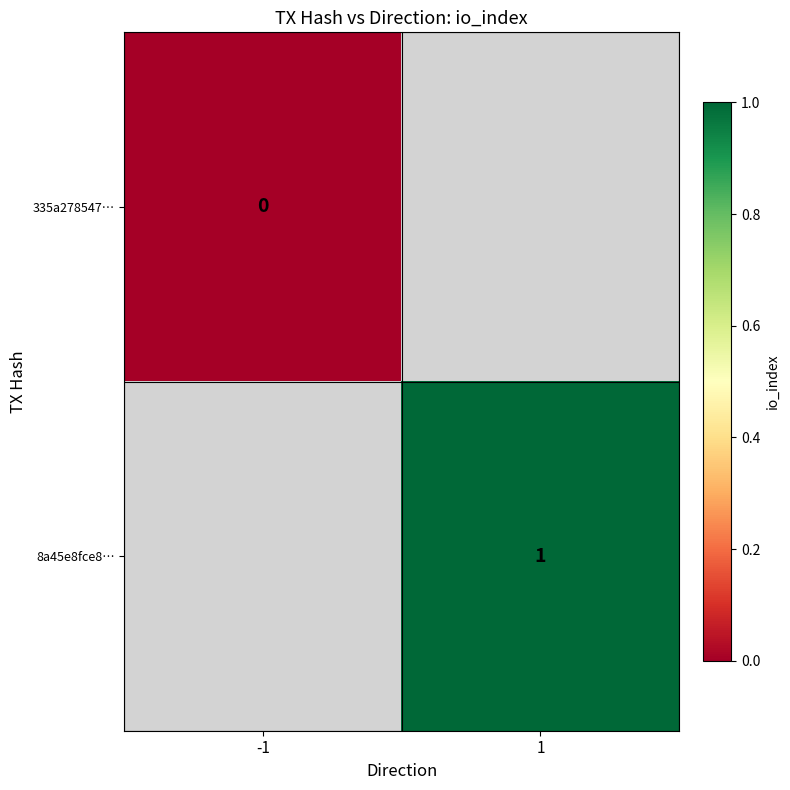

Which category has the highest value across all series?

1